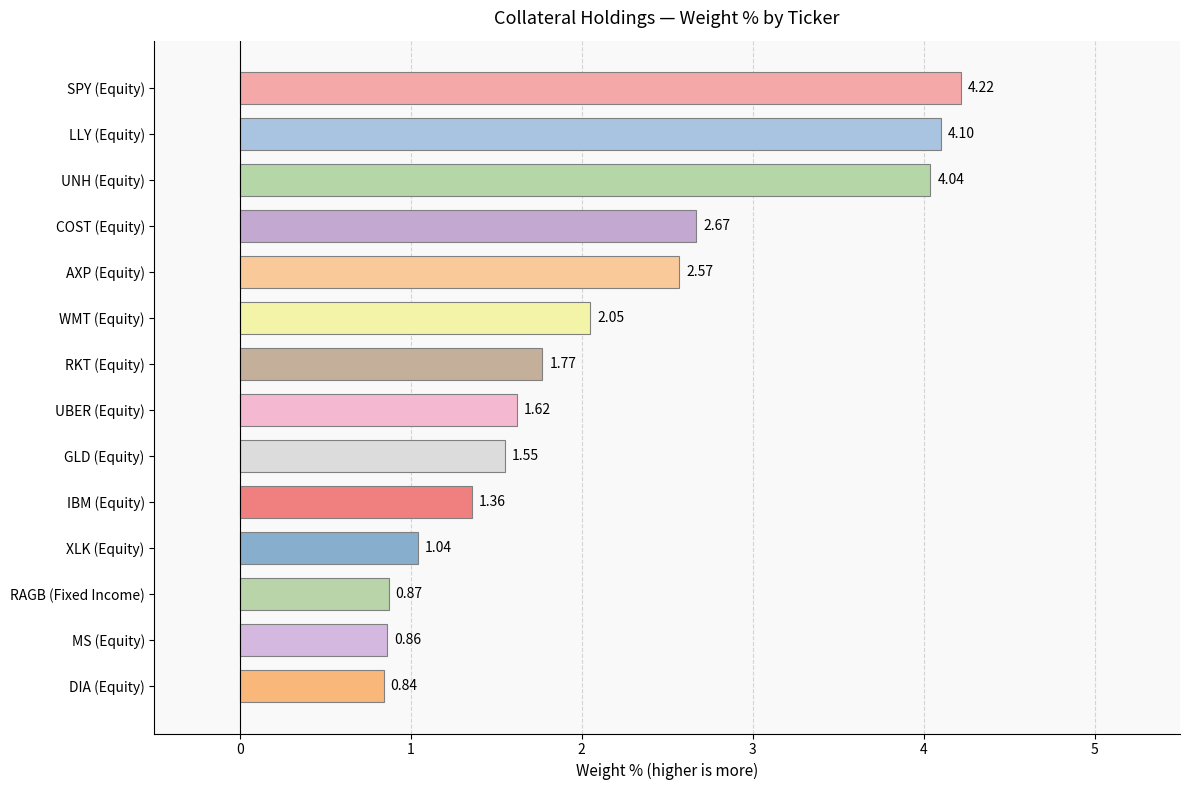

How many data points are less than 1?

3